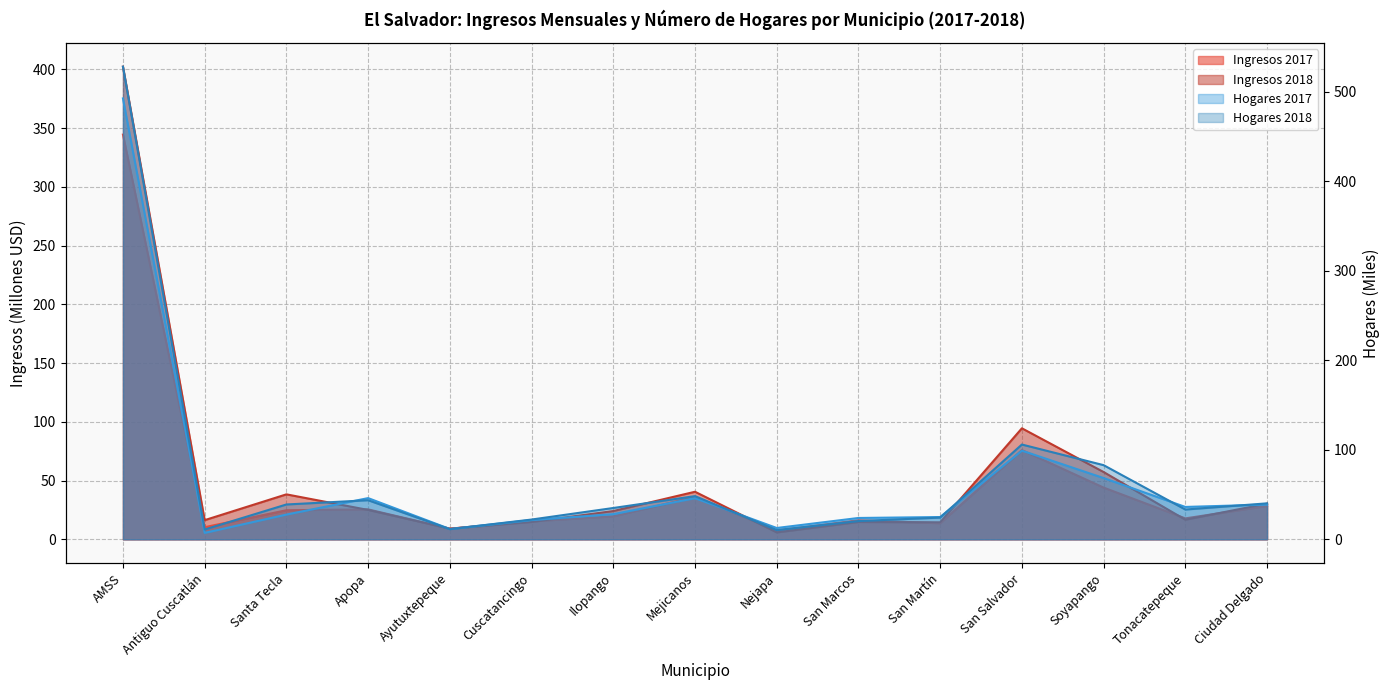

How many distinct data groups are displayed?

4